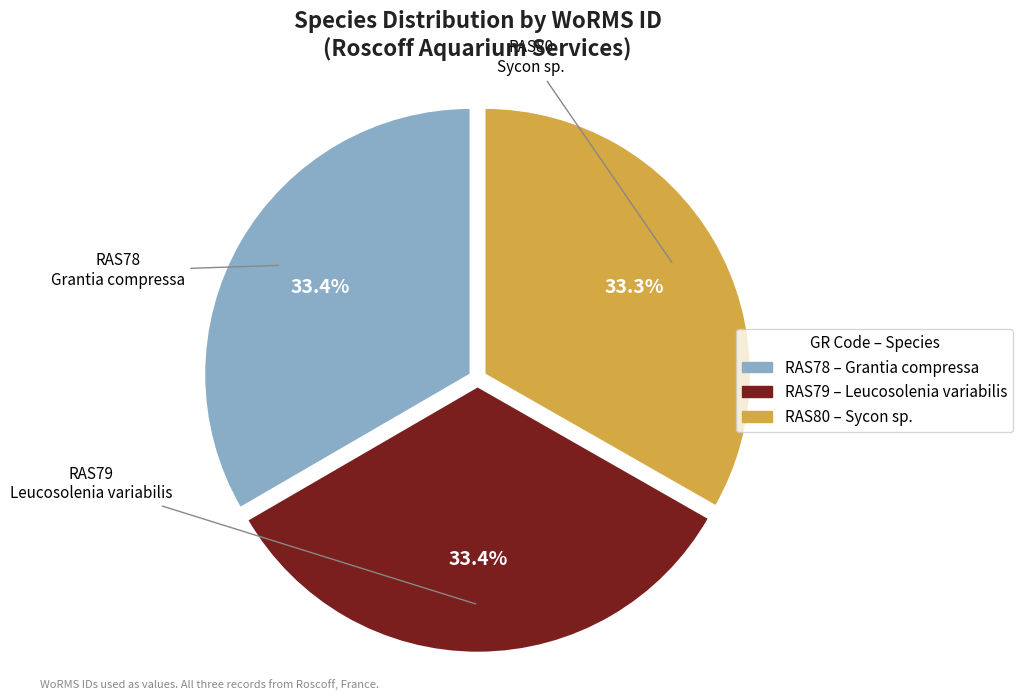

Is there any slice that represents more than half of the pie?

No